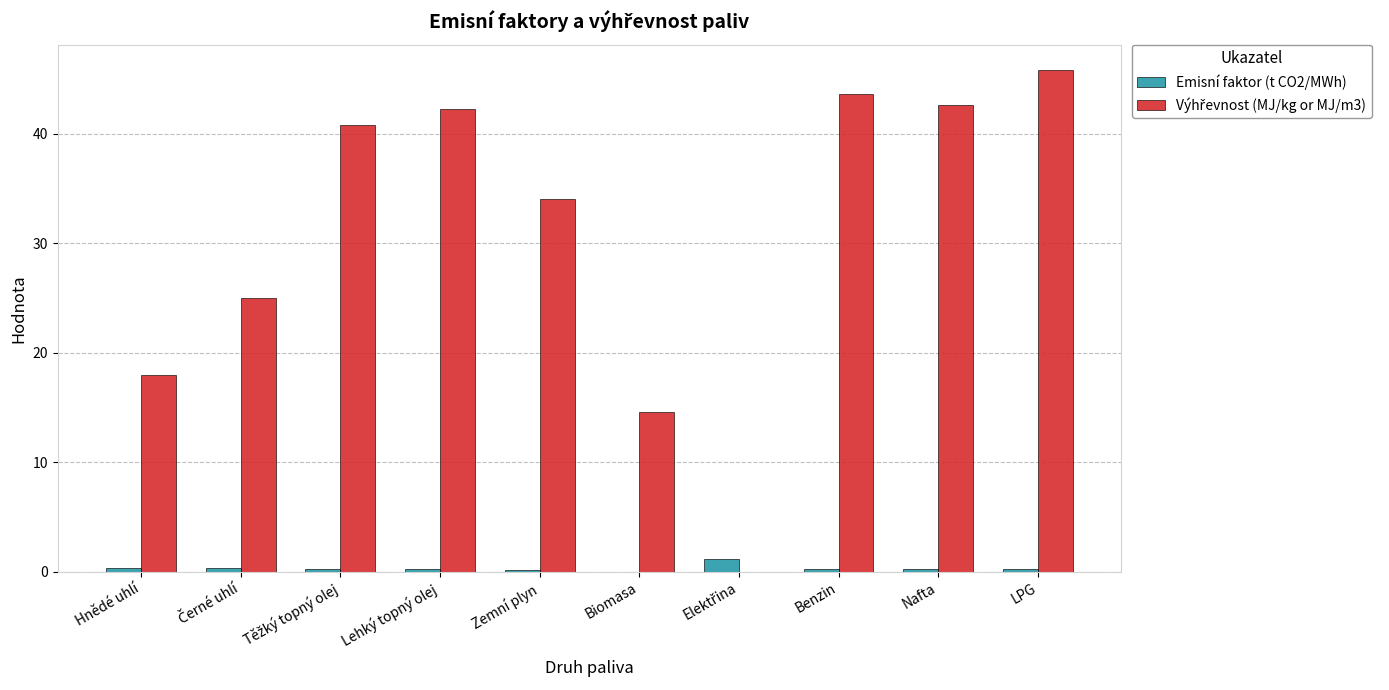

What is the average value of the Emisní faktor (t CO2/MWh) series?

0.3